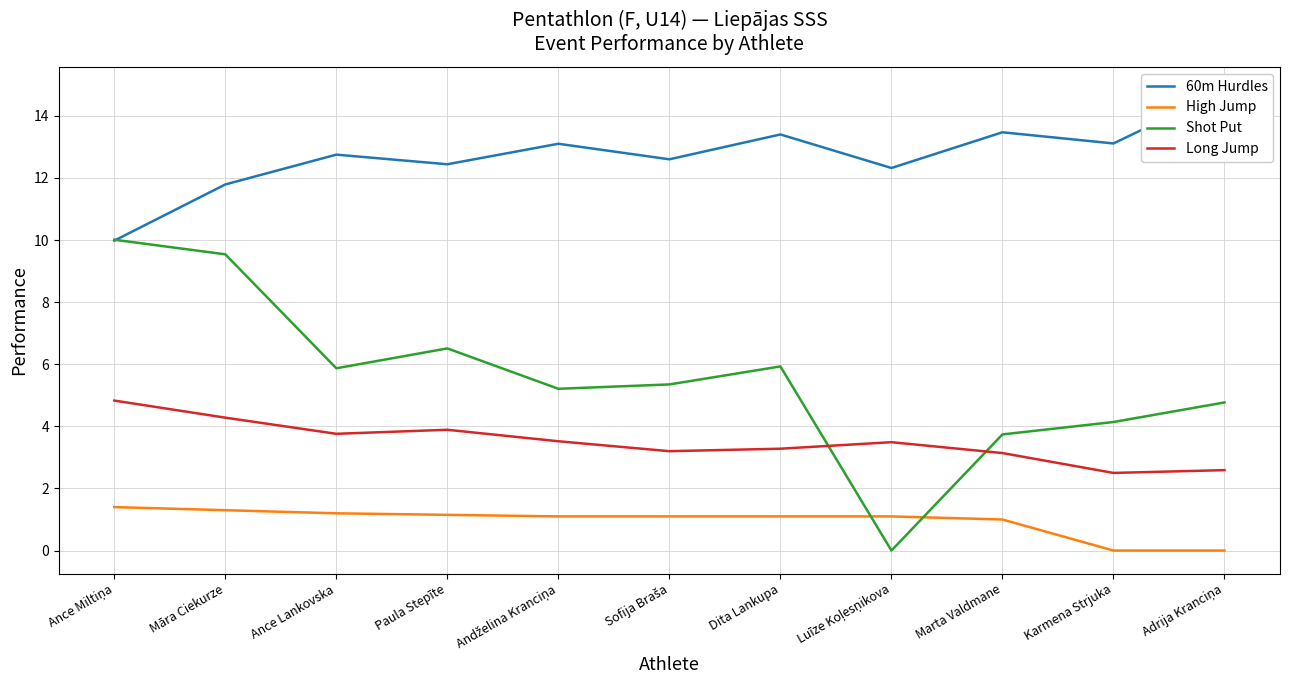

What is the sum of all 60m Hurdles values?

139.8